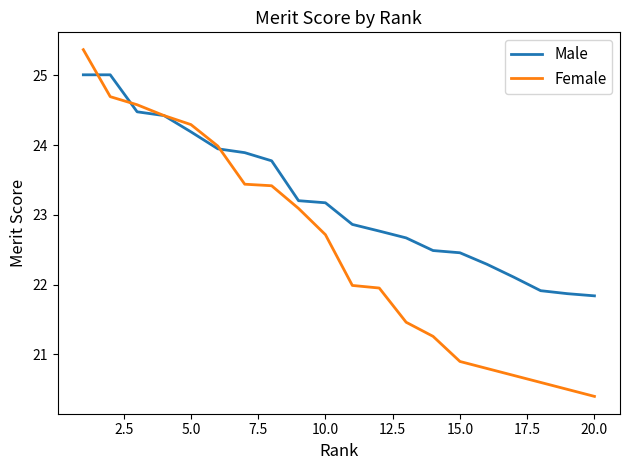

True or false: Male has more than 2 interior local peaks.

False